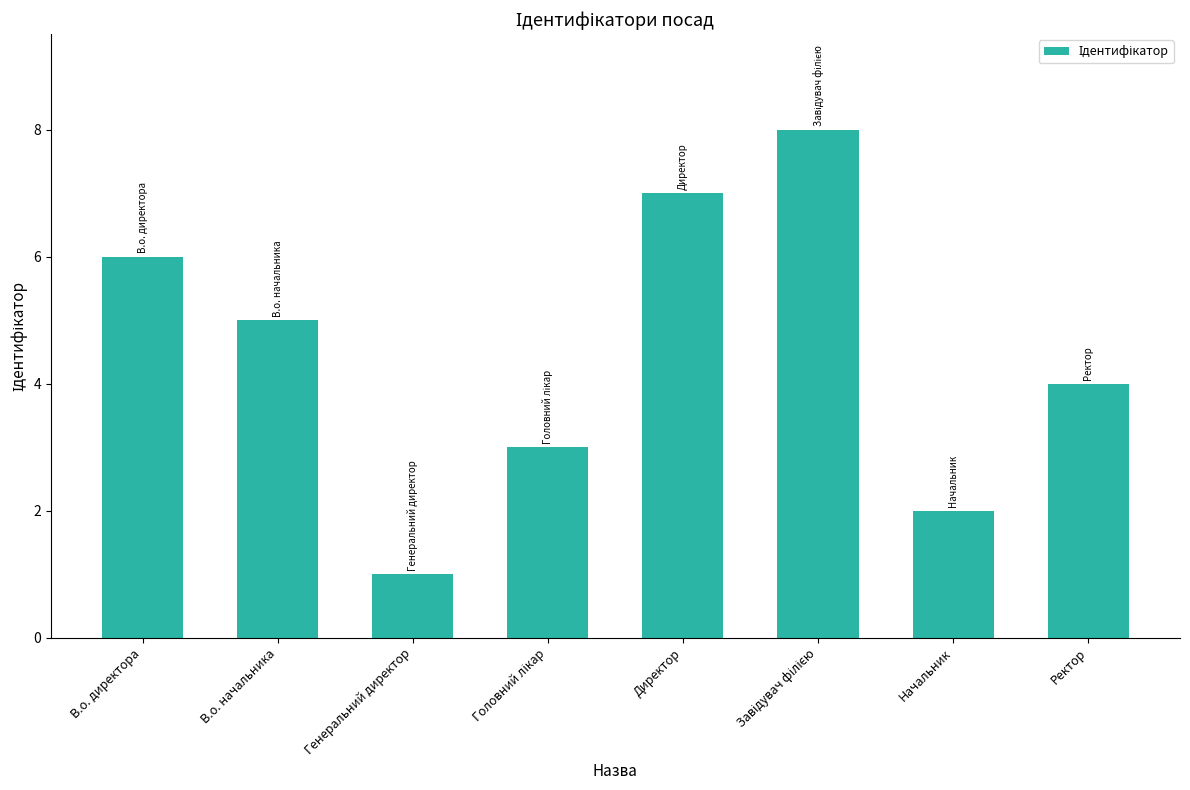

Reading left to right, transcribe all the data shown in this chart.

6	5	1	3	7	8	2	4